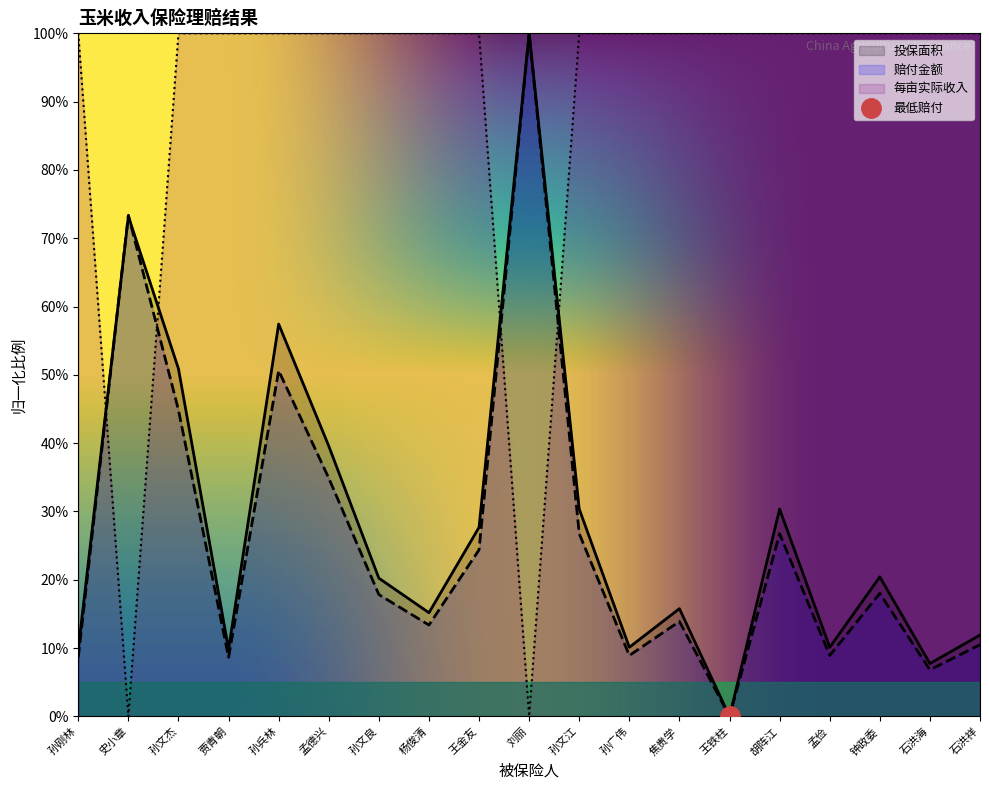

Is it true that 投保面积 equals 1.8 at 石洪海?

False